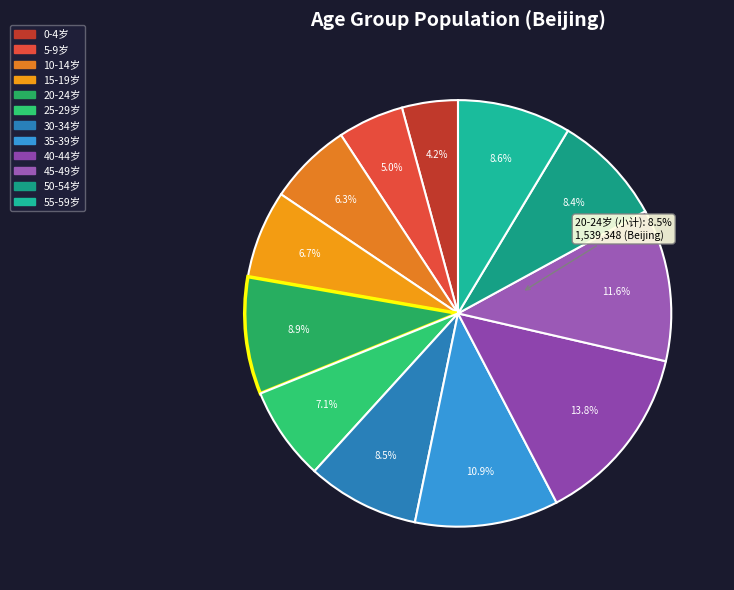

Does 50-54岁 account for over 50% of the chart?

No